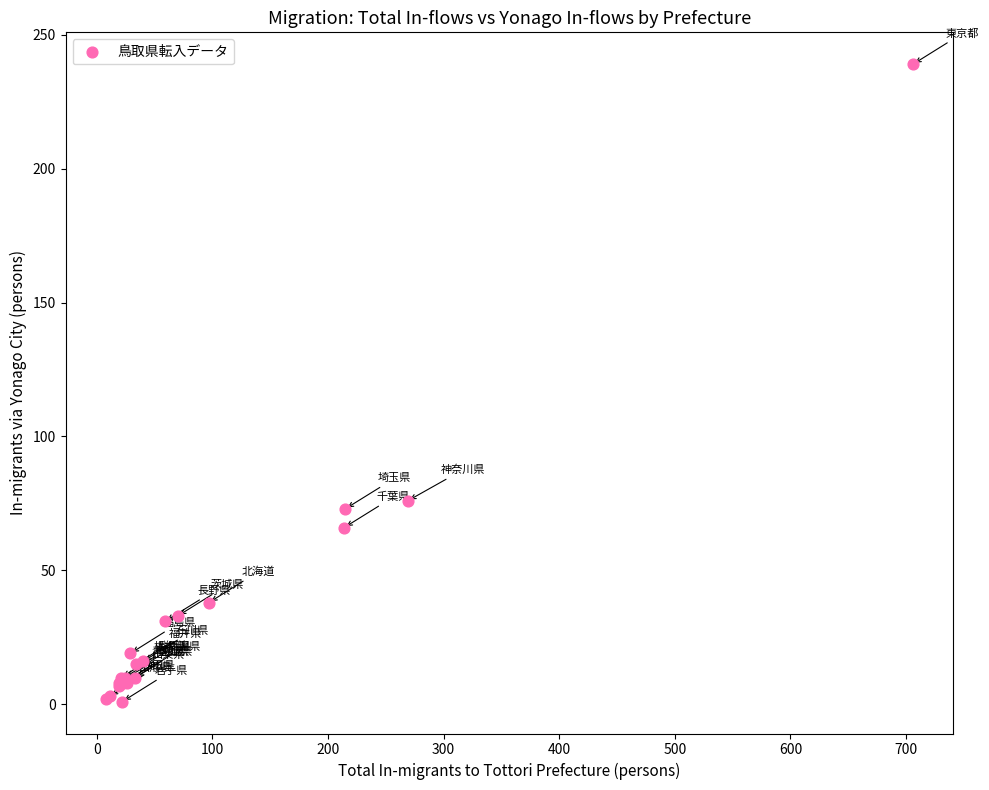

What Y value in the scatter plot is closest to 120?

76